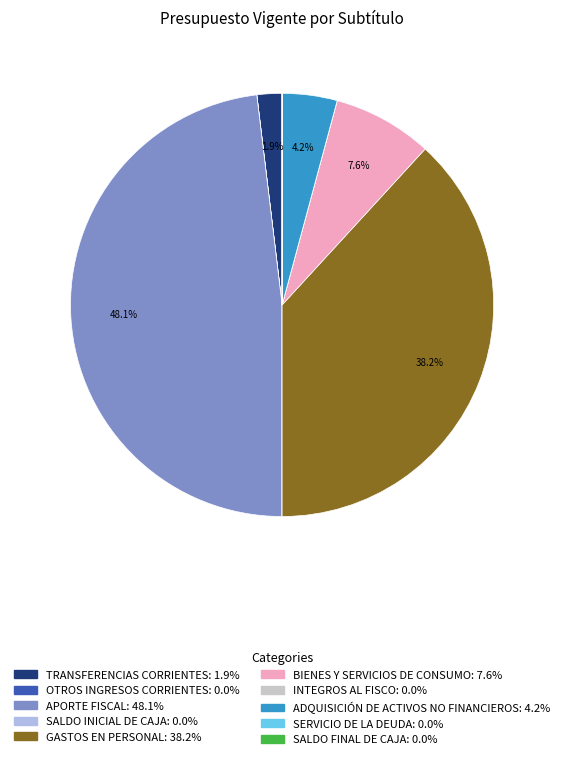

Is it true that TRANSFERENCIAS CORRIENTES is 16% of the pie?

False